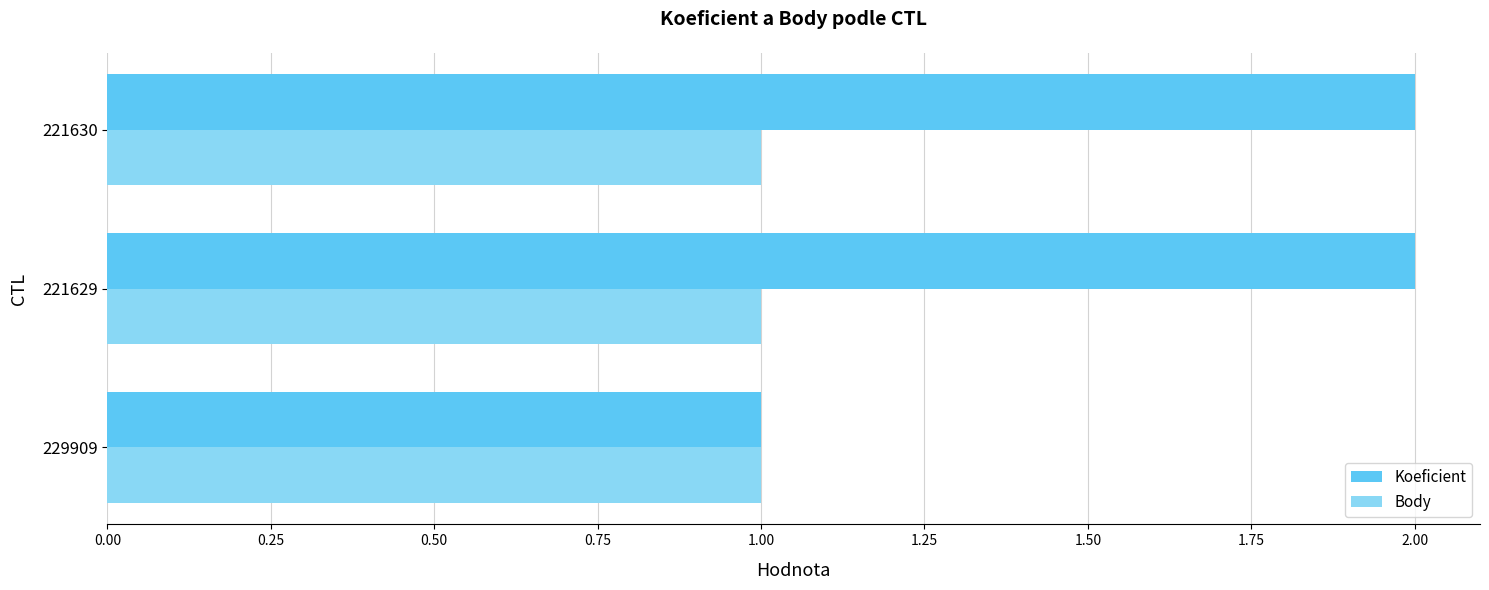

Which series has the largest range (max minus min)?

Koeficient